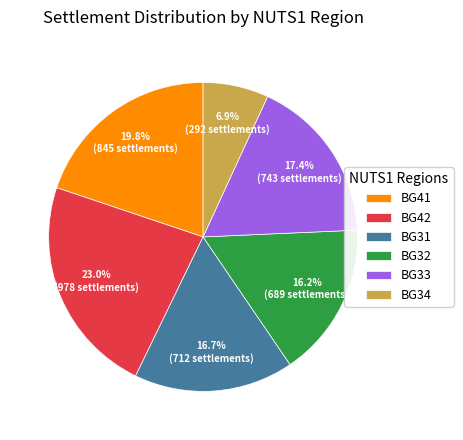

How many slices are in this pie chart?

6